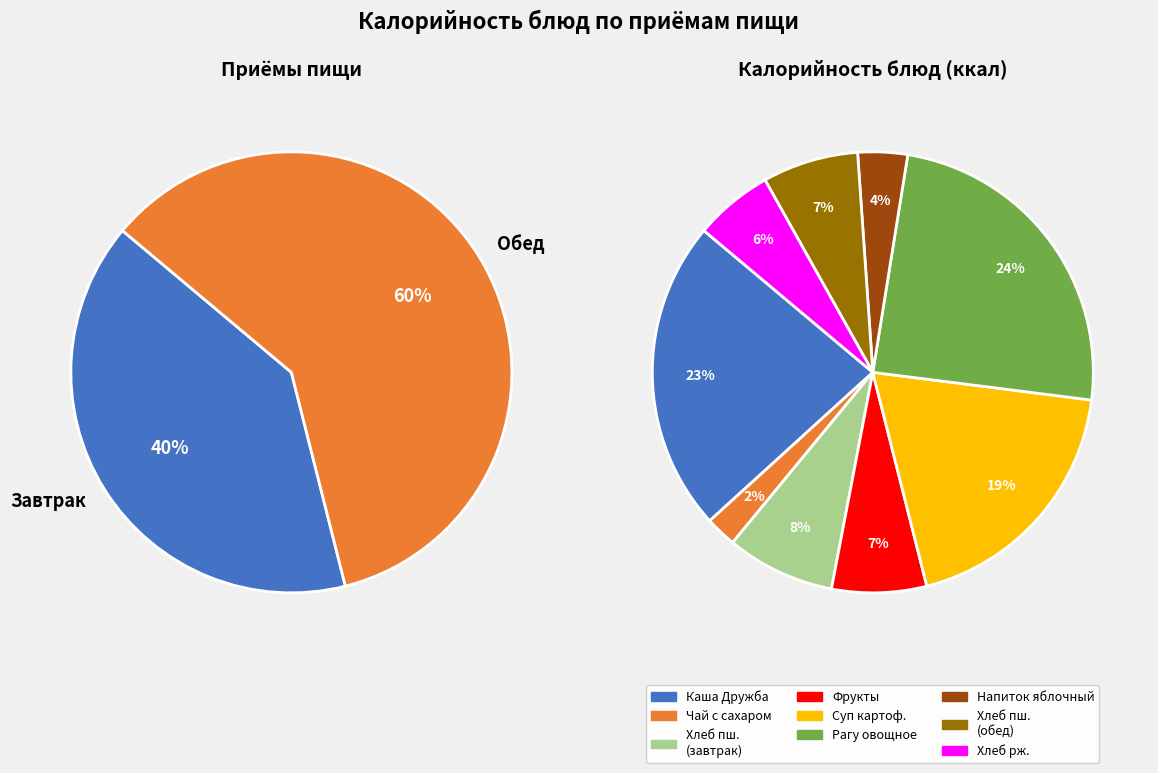

Is it true that Хлеб пшеничный (обед) is 15% of the pie?

False